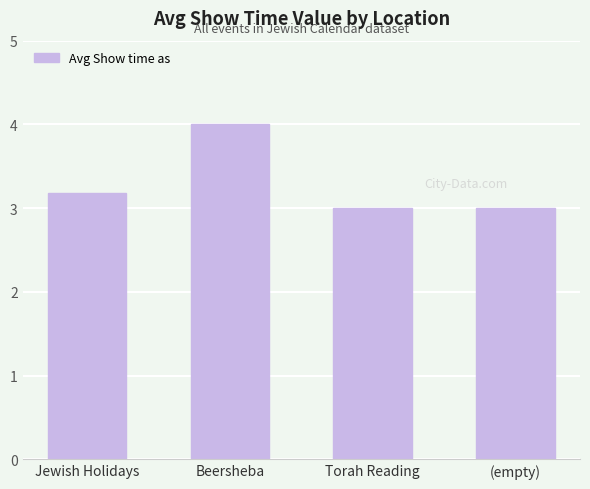

What is the approximate value at Jewish Holidays?

3.2